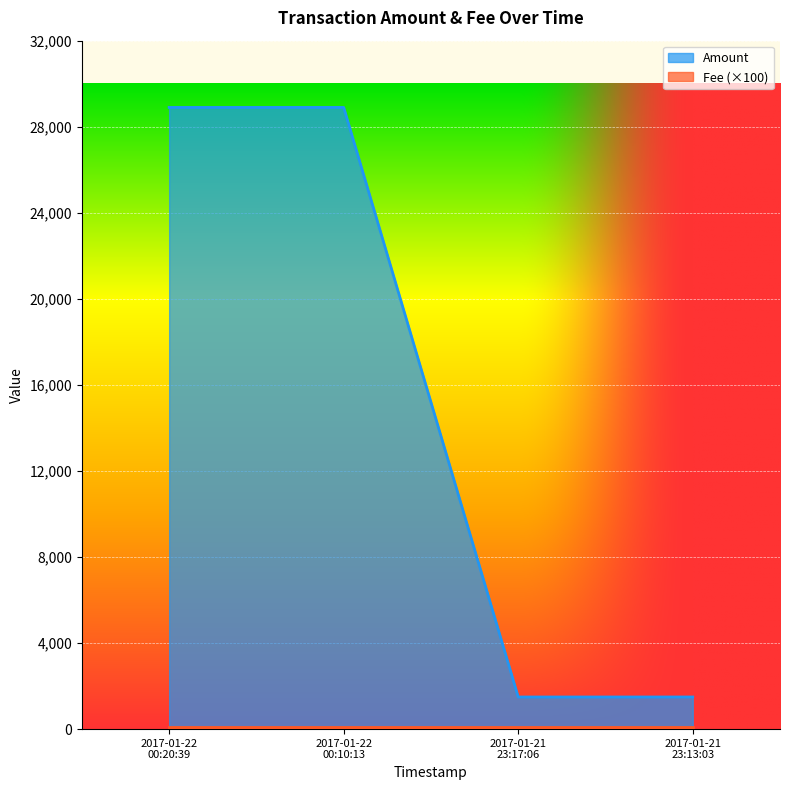

How many interior local peaks (higher than both neighbors) does the data have?

1